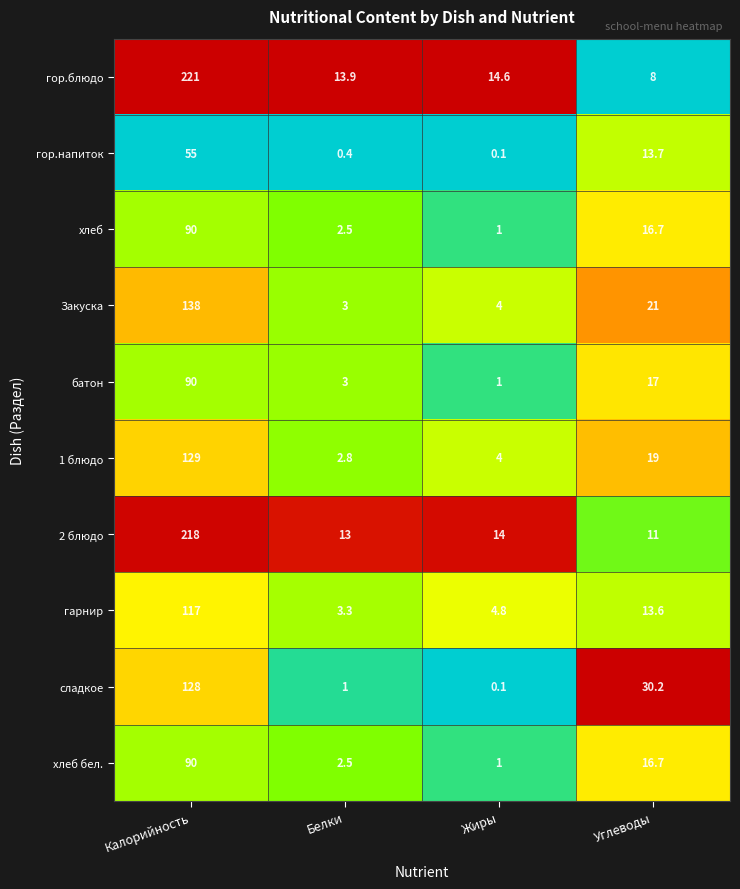

How many distinct data groups are displayed?

10